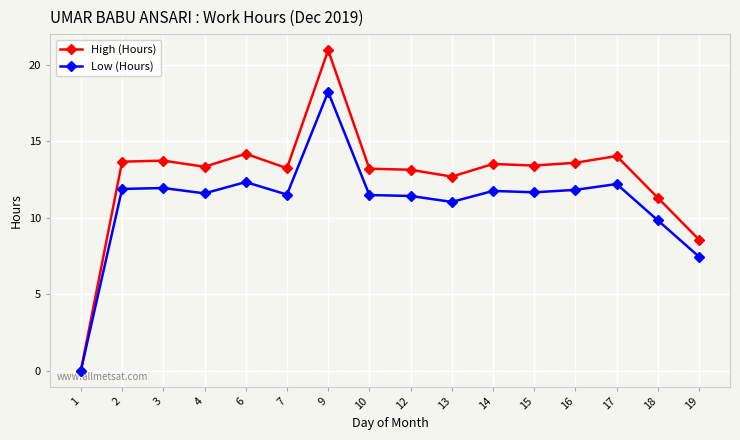

How many lines are shown in the chart?

2